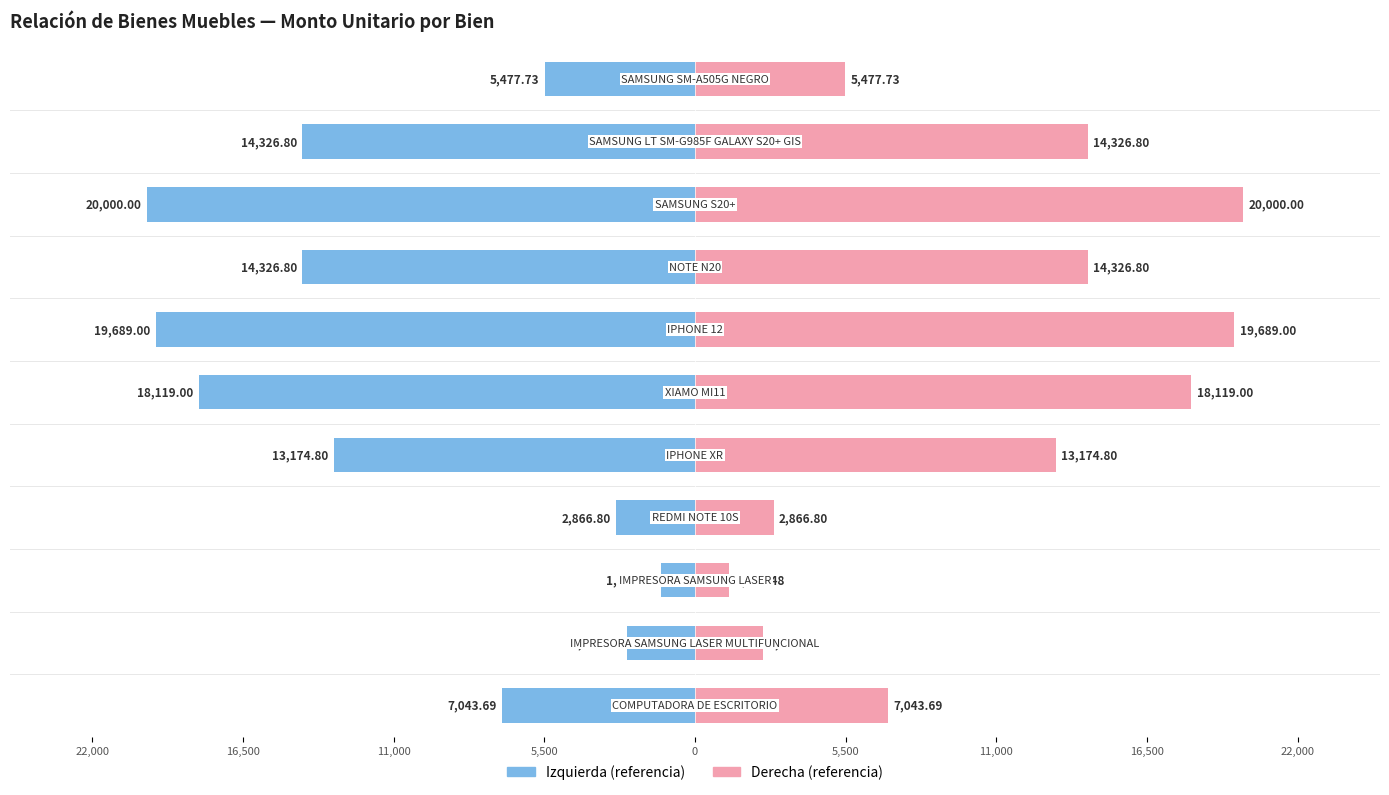

How many data points in Monto unitario (der) are above 13174?

6